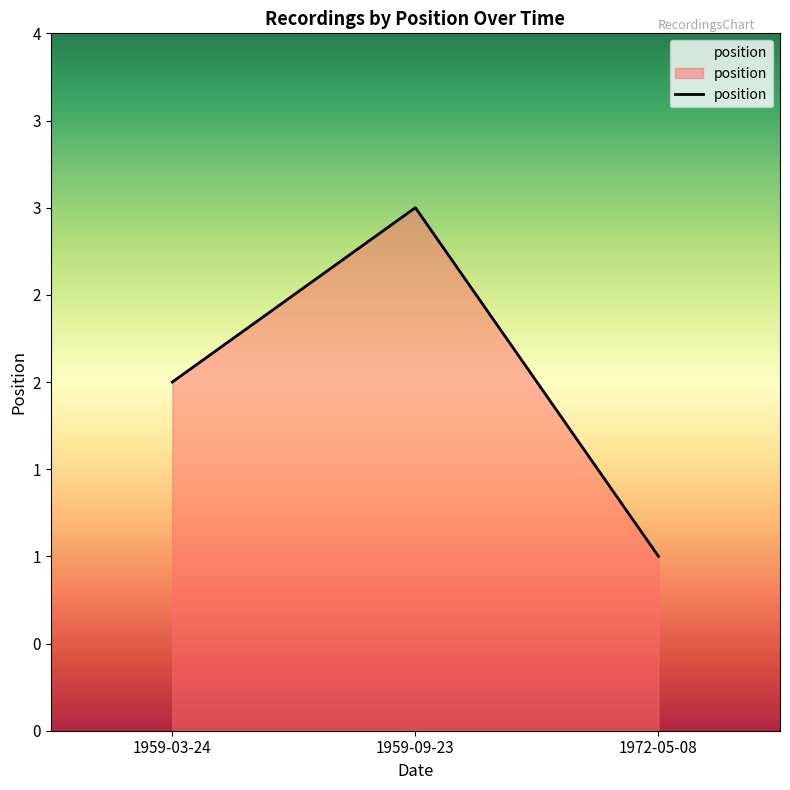

Is this an area chart (filled region under the line)?

Yes